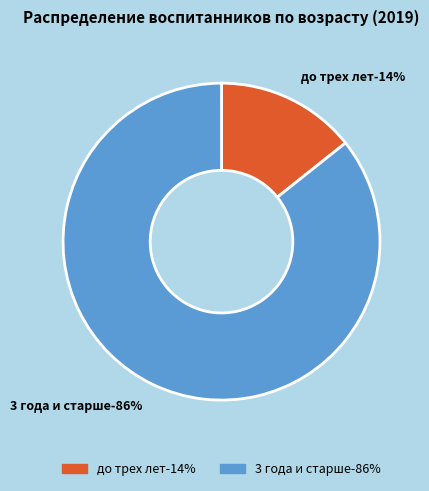

Rank the categories by value from lowest to highest.

до трех лет, 3 года и старше